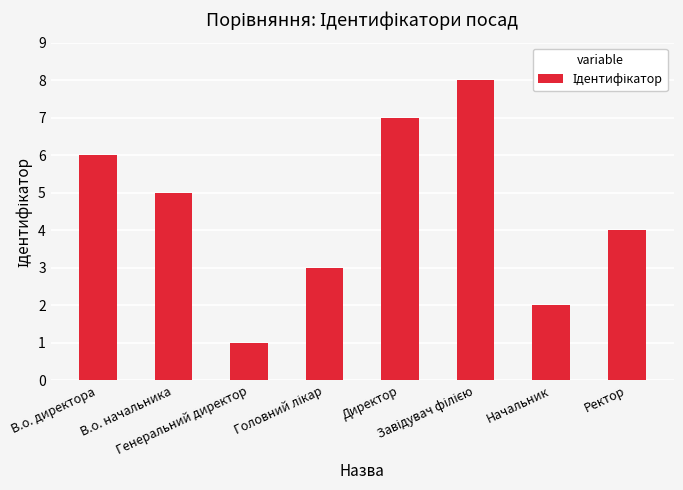

What is the sum of all values?

36